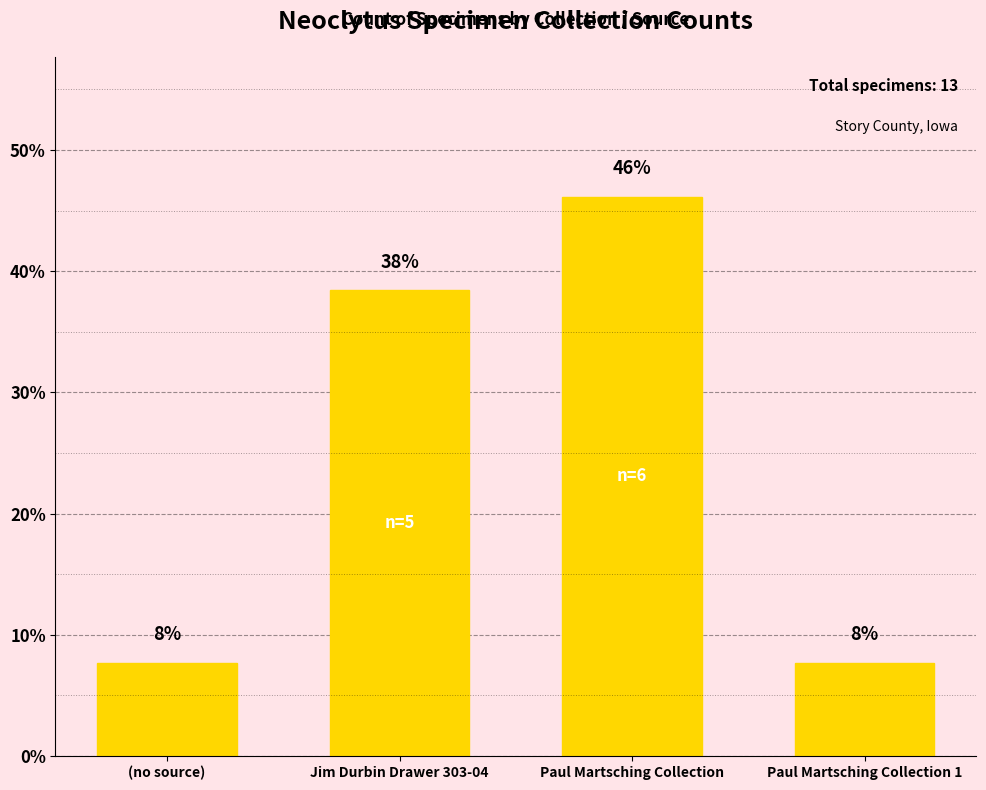

Reading right to left, transcribe all the data shown in this chart.

7.7	46.2	38.5	7.7